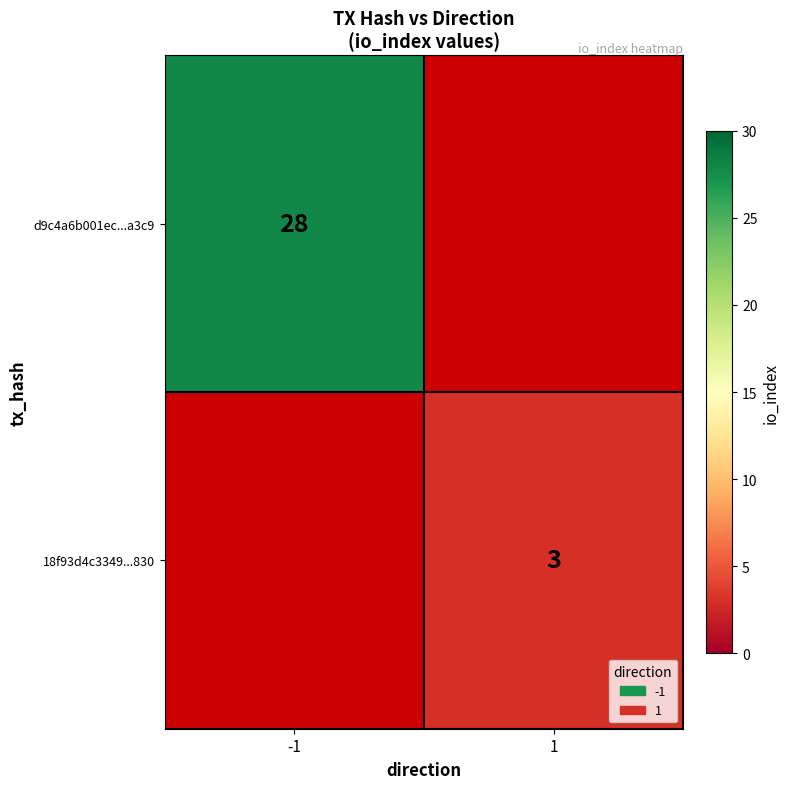

The 18f93d4c3349...830 series shows 2 at 1. True or false?

False